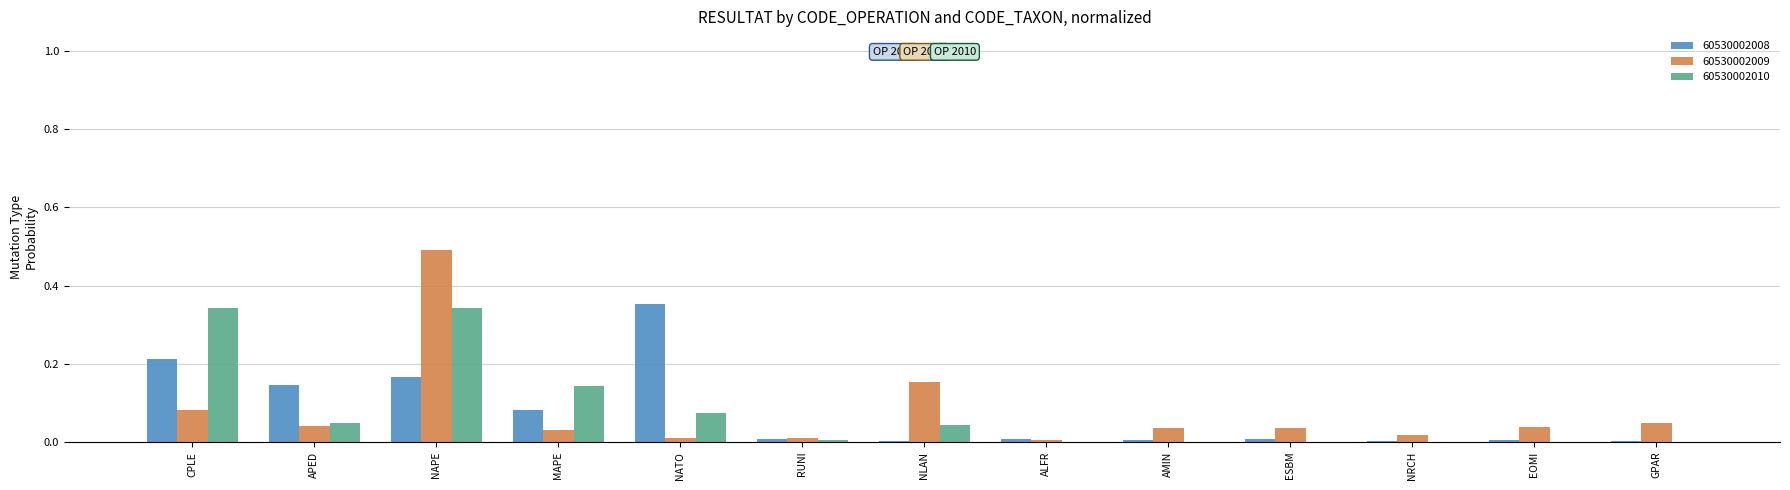

How many distinct data groups are displayed?

3